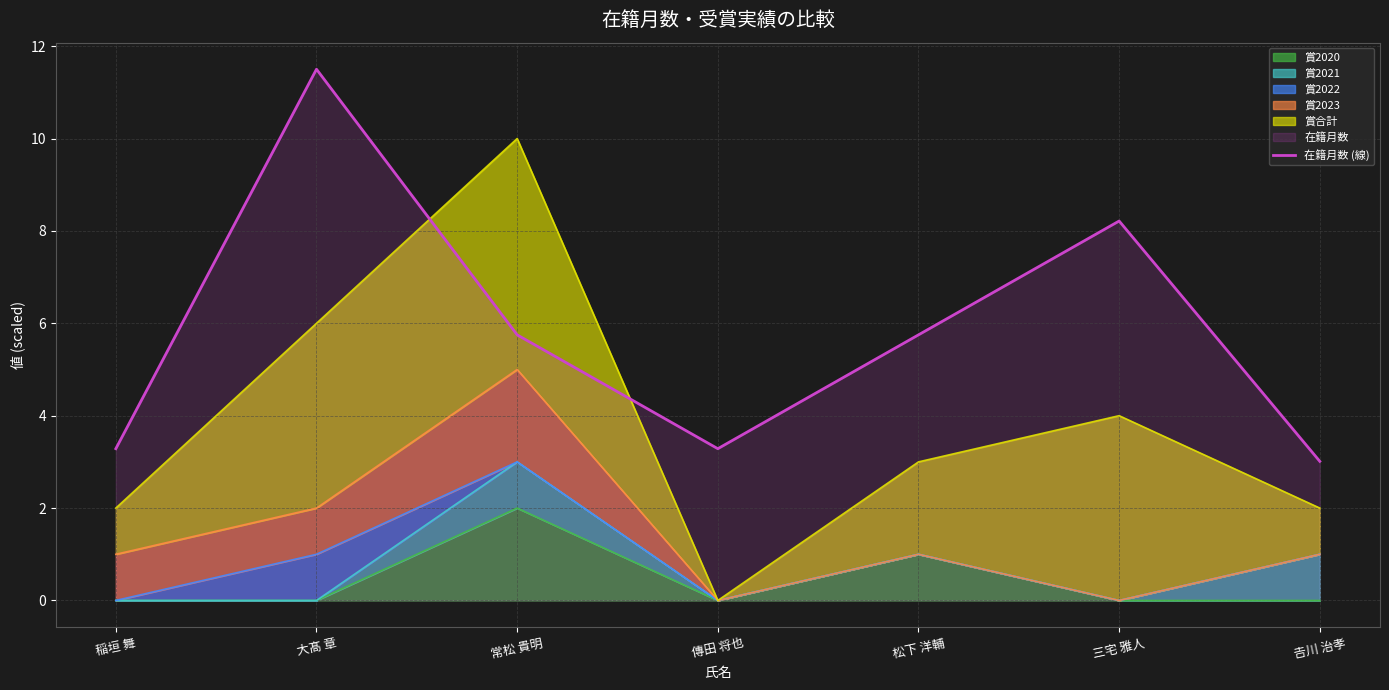

What is the change in value from 稲垣 舞 to 常松 貴明?

+2.5